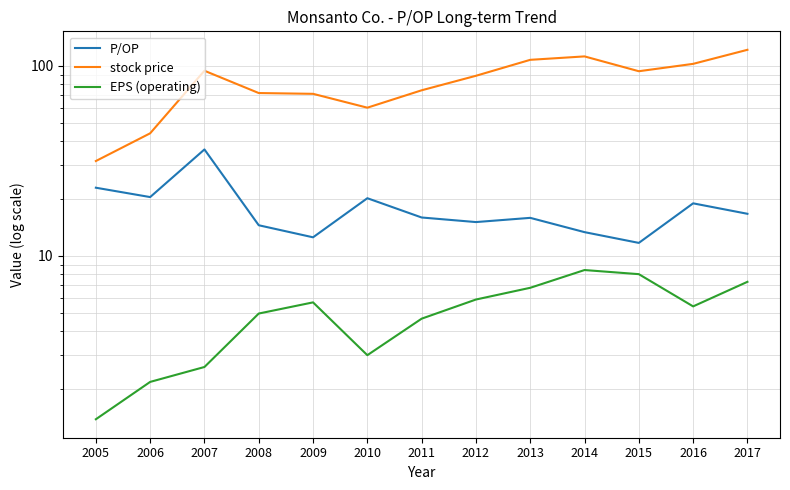

What are all the series names shown in the legend?

P/OP, stock price, EPS (operating)